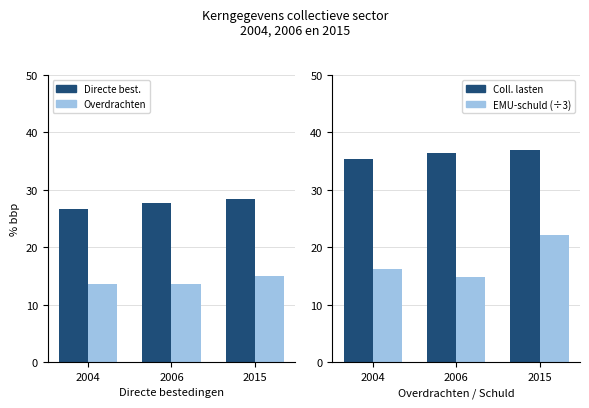

What is the maximum value for Overdrachten?

15.0